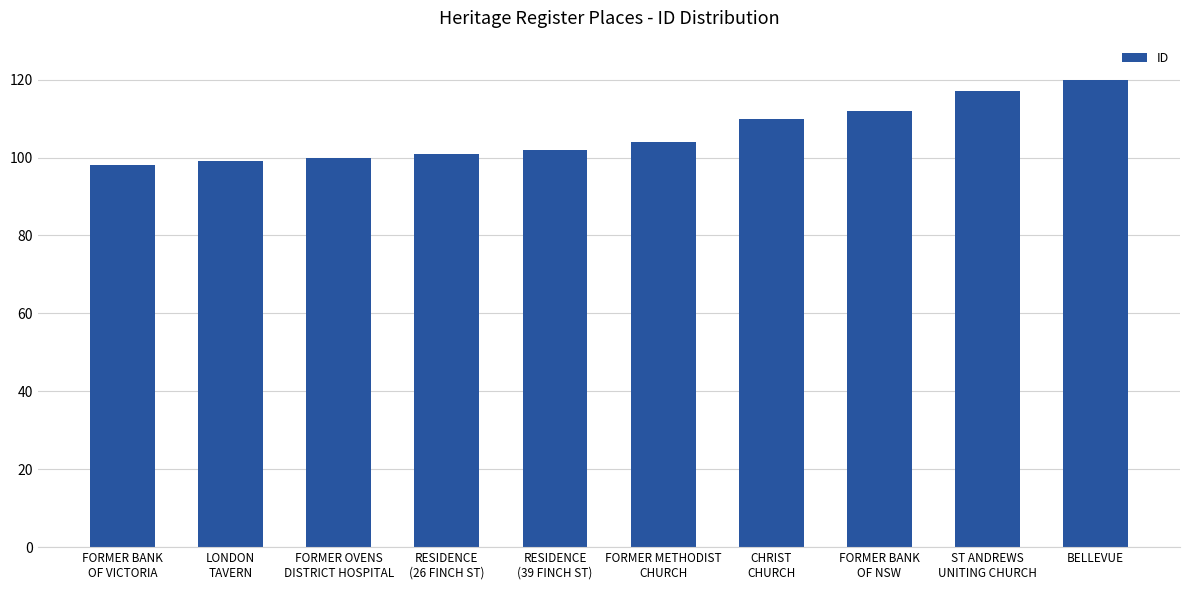

What is the difference between the values at CHRIST
CHURCH and FORMER METHODIST
CHURCH?

6